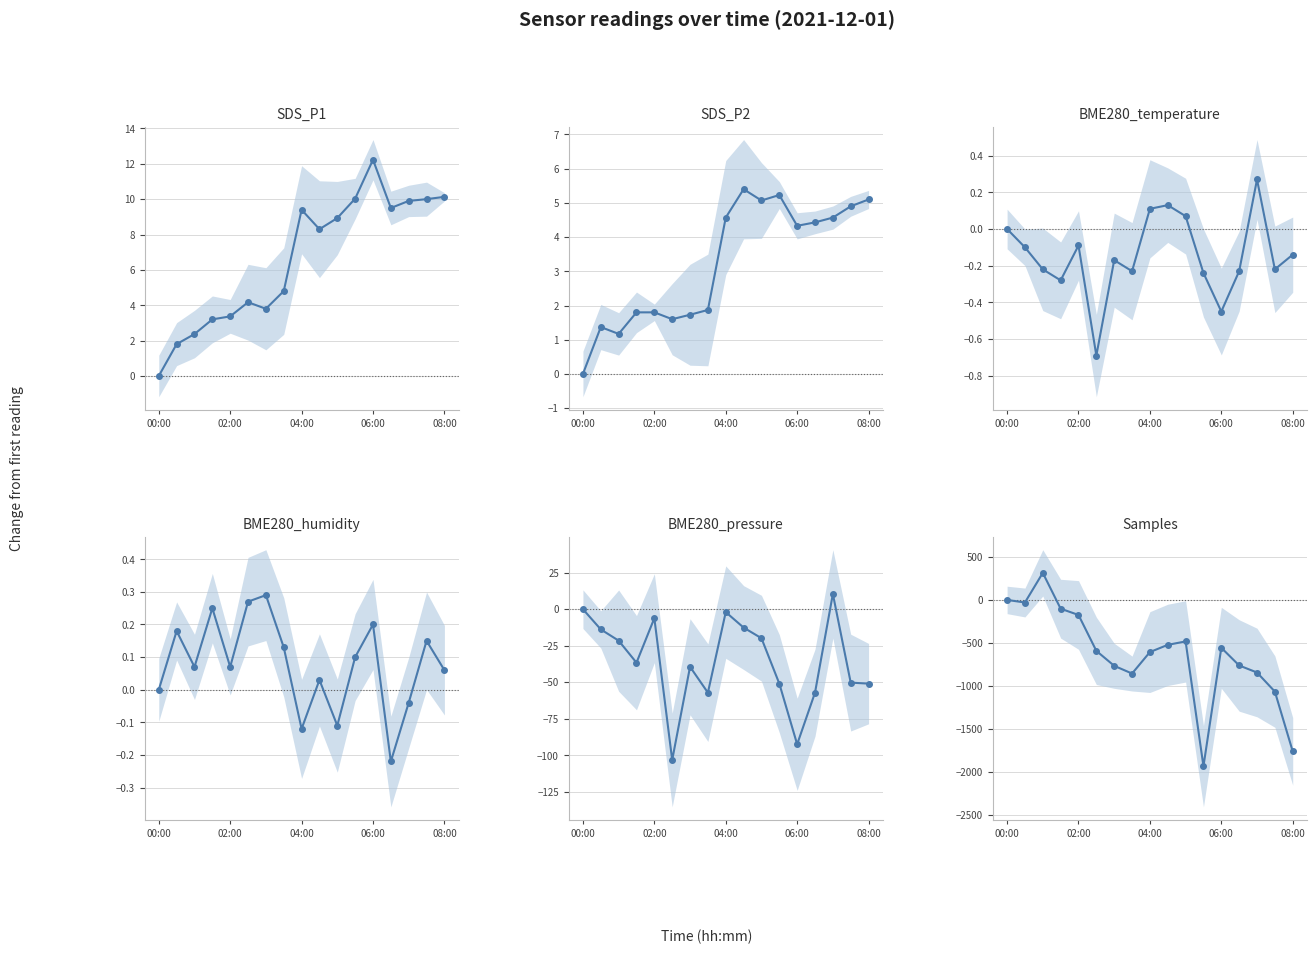

What is the average value of the SDS_P1 series?

6.6